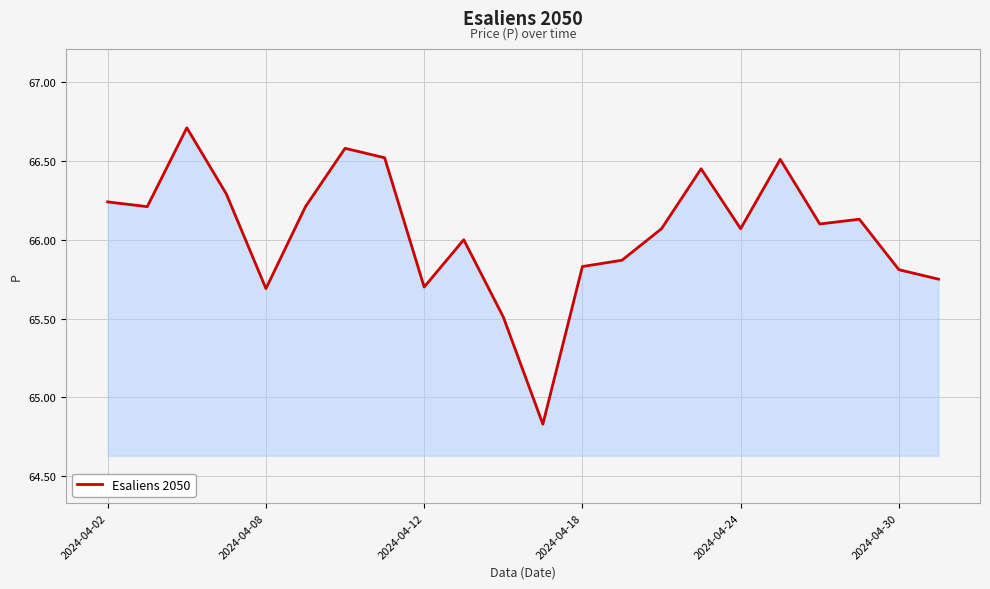

What is the difference between the maximum and minimum values?

1.9